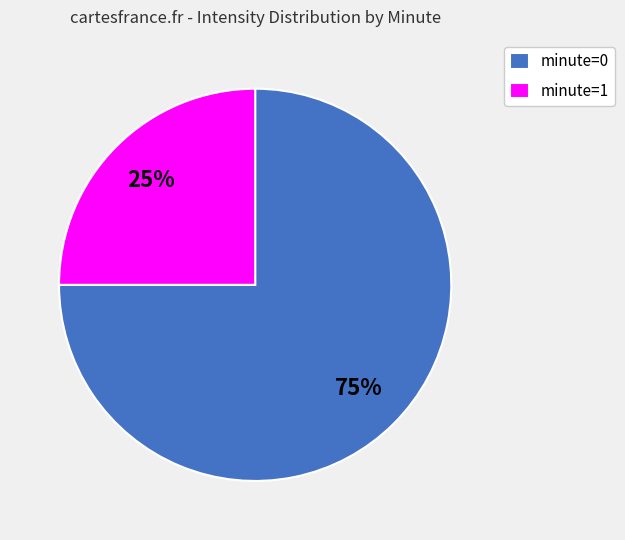

Is minute=0 the majority of the pie?

Yes